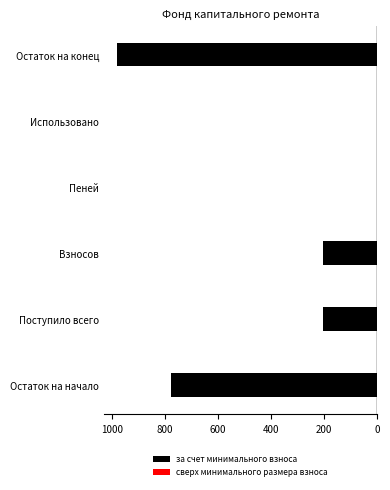

The value of за счет минимального взноса at Остаток на начало is -294.7. True or false?

False